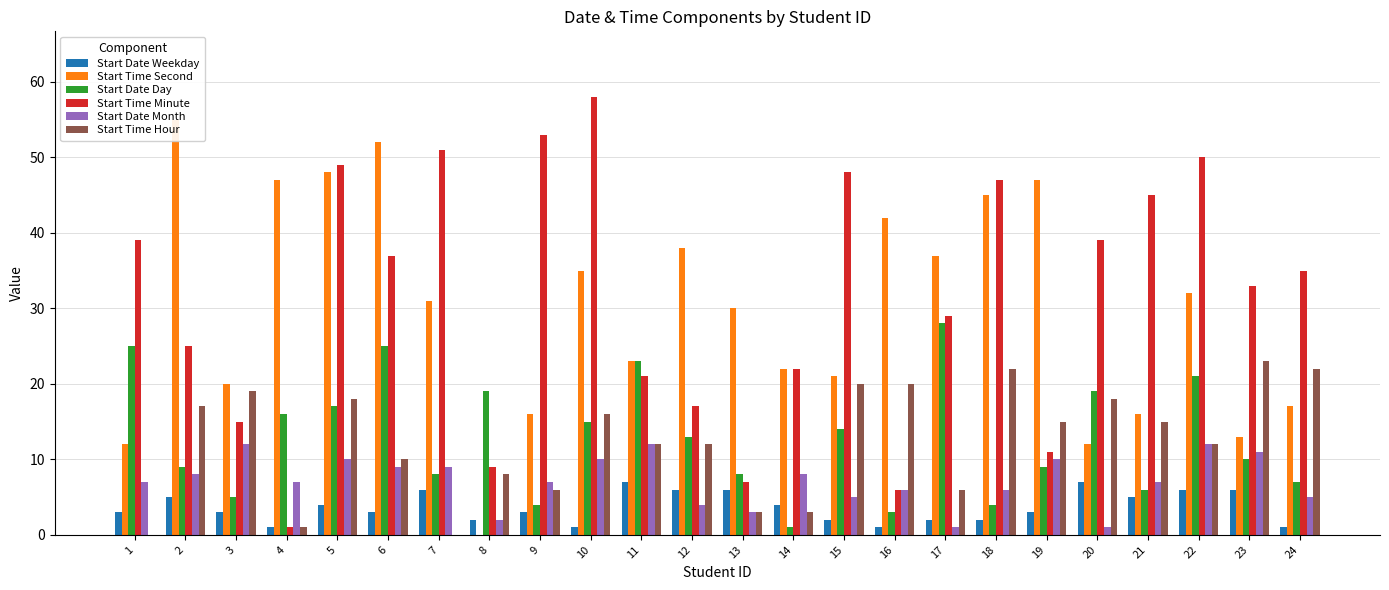

At which label does Start Time Minute first exceed 35?

1